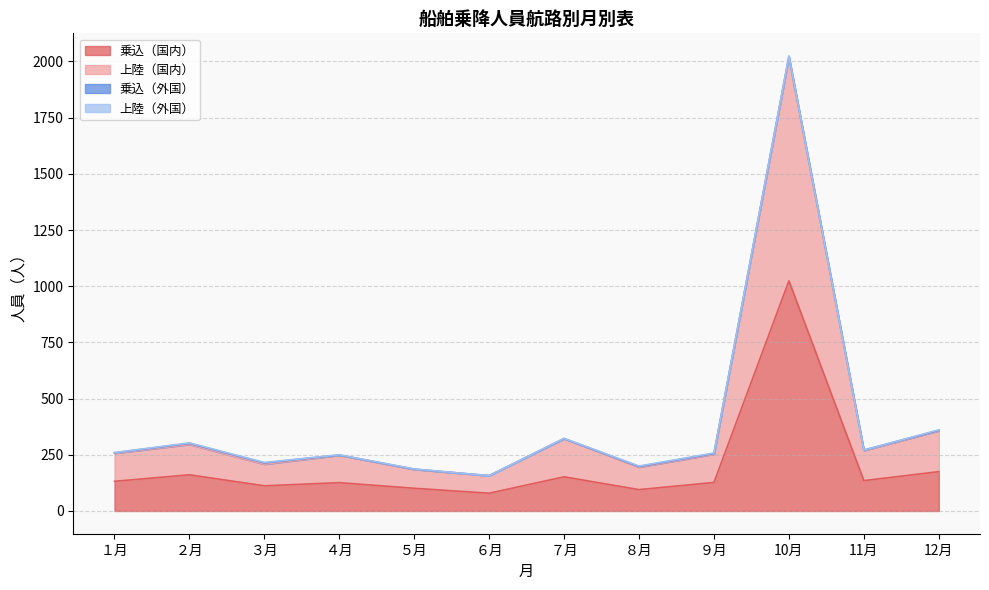

What is the minimum value for 乗込（国内）?

79